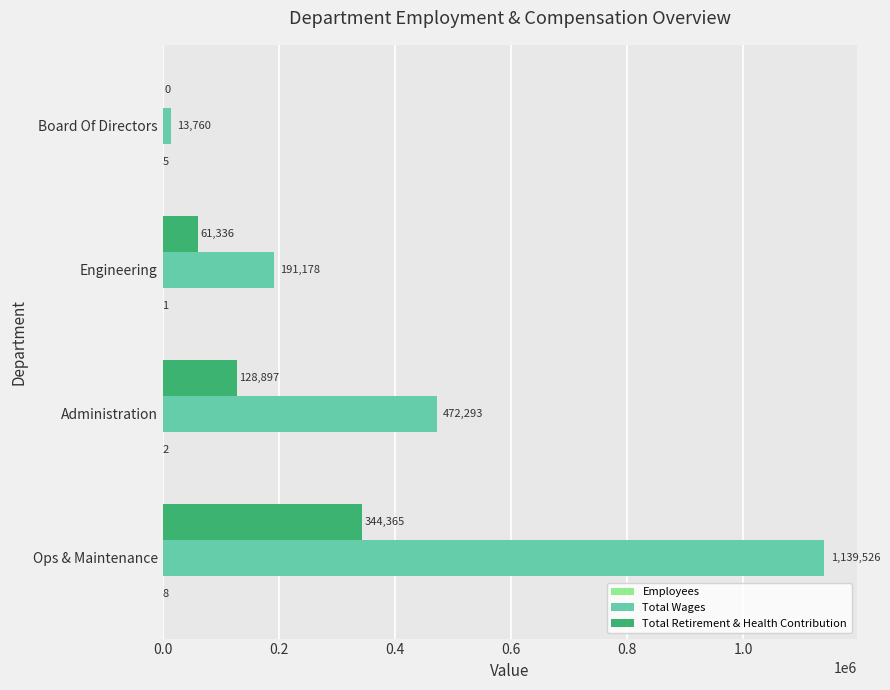

Is it true that Total Wages equals 1139526 at Ops & Maintenance?

True